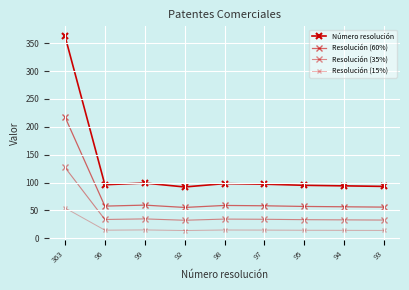

The value of Número resolución at 98 is 159.4. True or false?

False